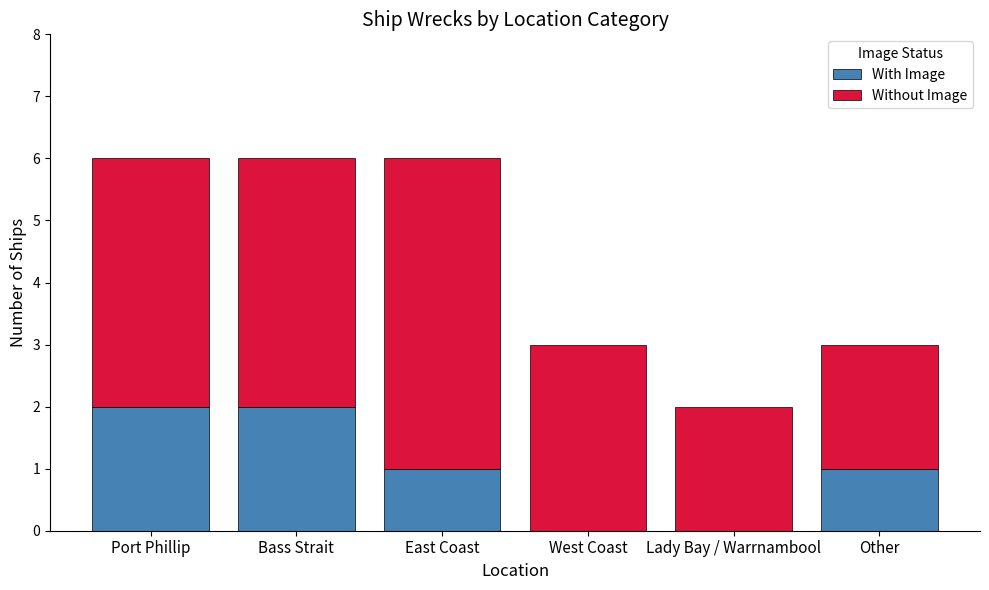

Reading right to left, transcribe the values for With Image.

Other=1	Lady Bay / Warrnambool=0	West Coast=0	East Coast=1	Bass Strait=2	Port Phillip=2